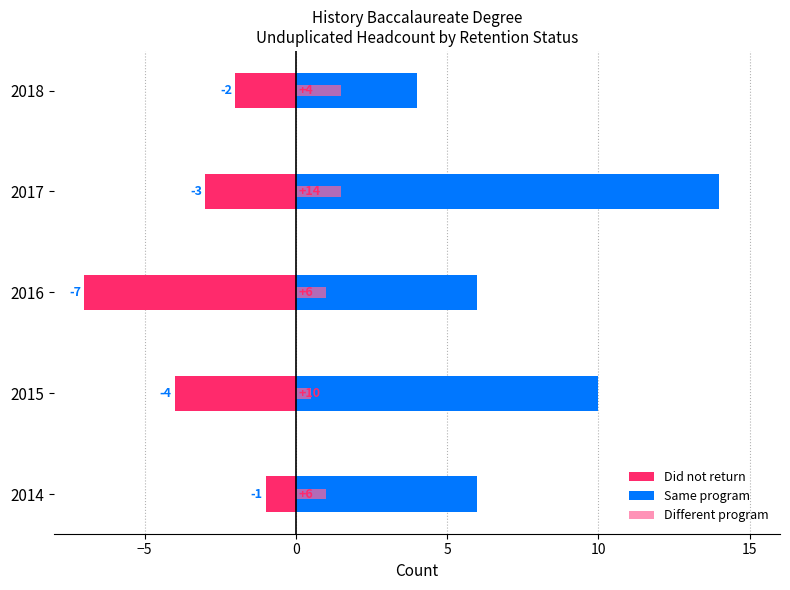

What is the approximate value of Different program at 2018?

1.5